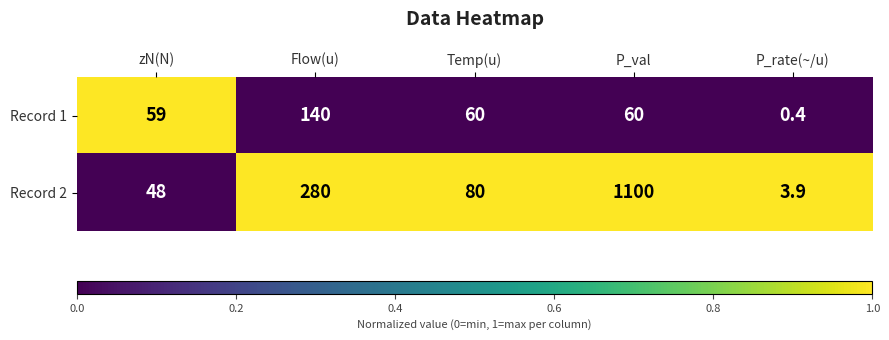

How many distinct data groups are displayed?

2